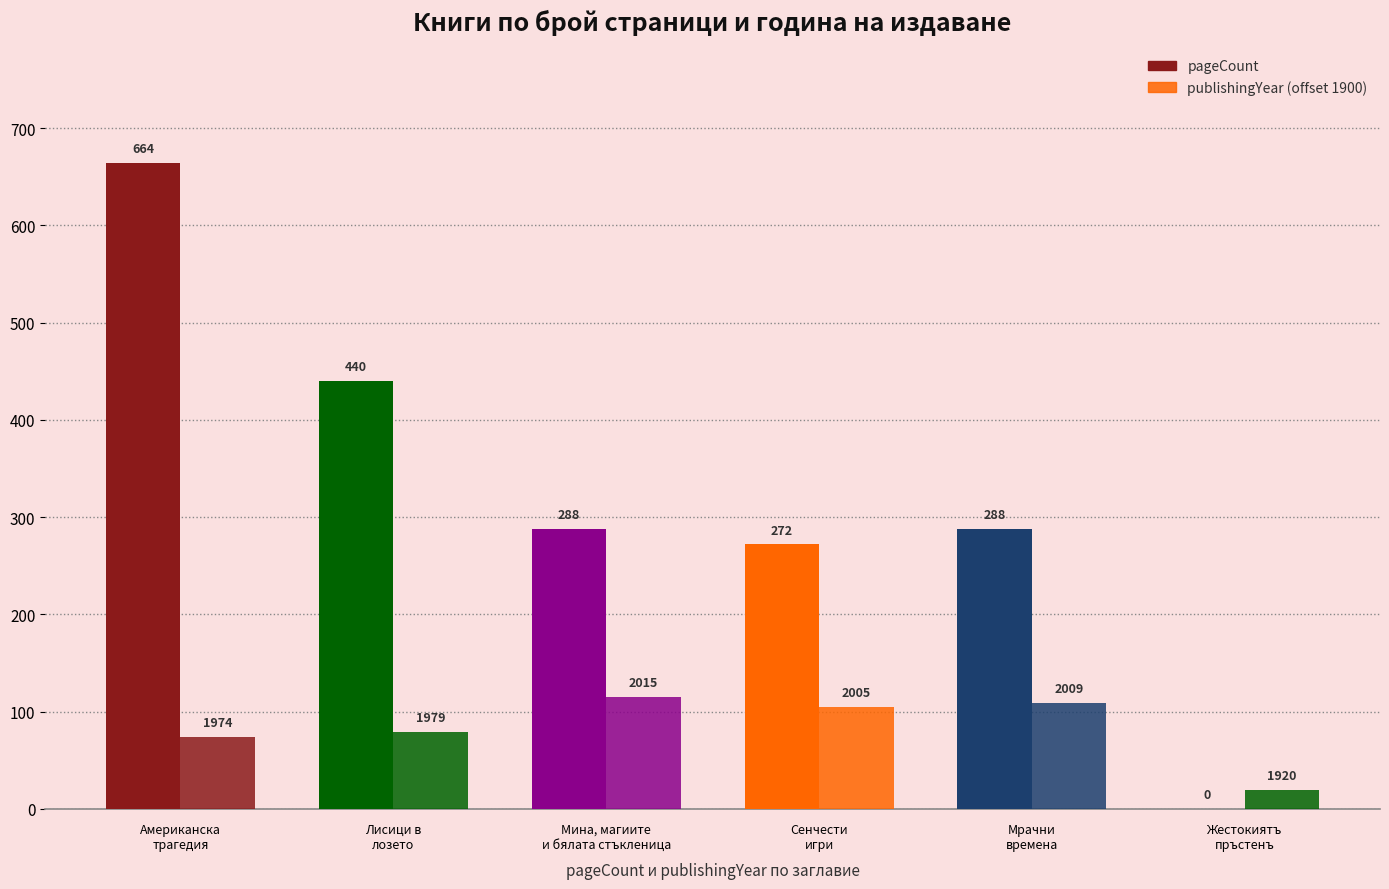

What is the label of the 2nd bar from the right?

Мрачни
времена